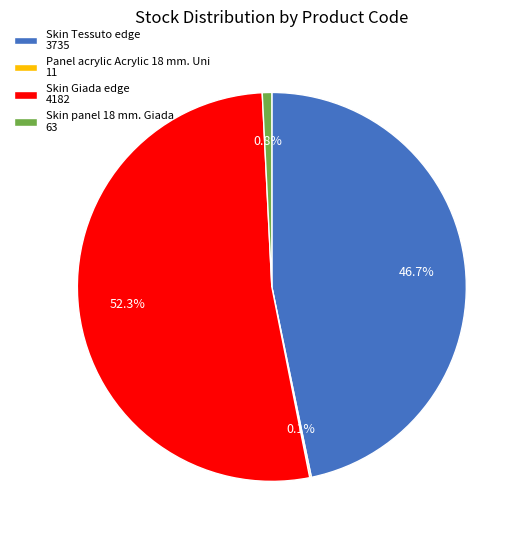

What is the total percentage of Skin Tessuto edge 3735 and Skin panel 18 mm. Giada 63?

47.5%